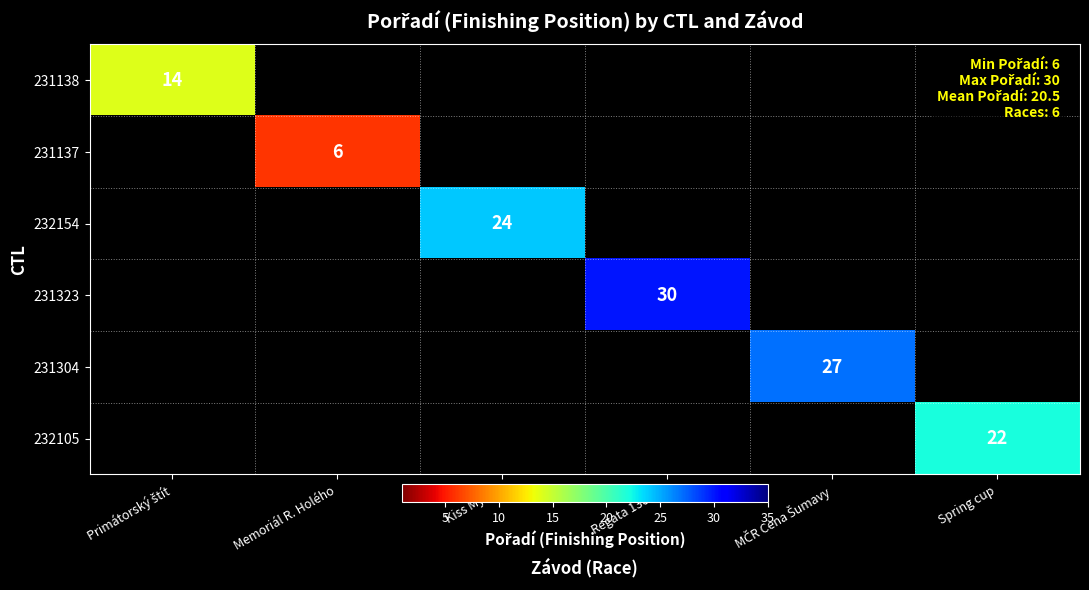

Which category has the highest value across all series?

Regata 130 let